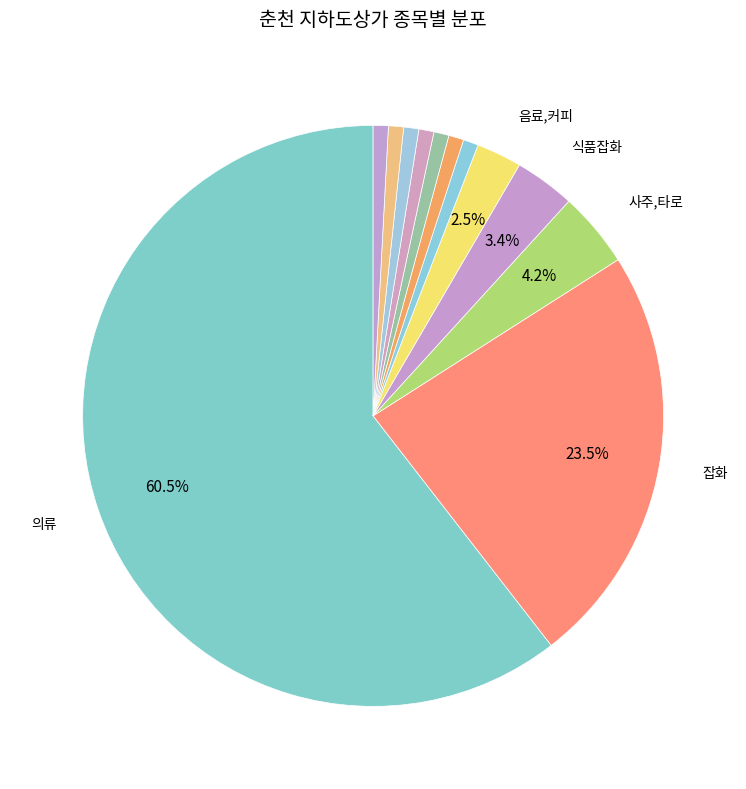

What is the largest slice in the pie chart?

의류